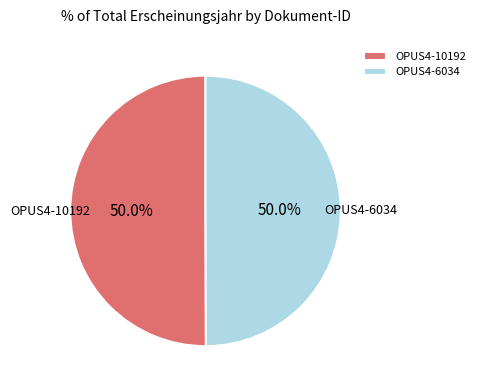

What is the ratio of the value at OPUS4-6034 to the value at OPUS4-10192?

1.0